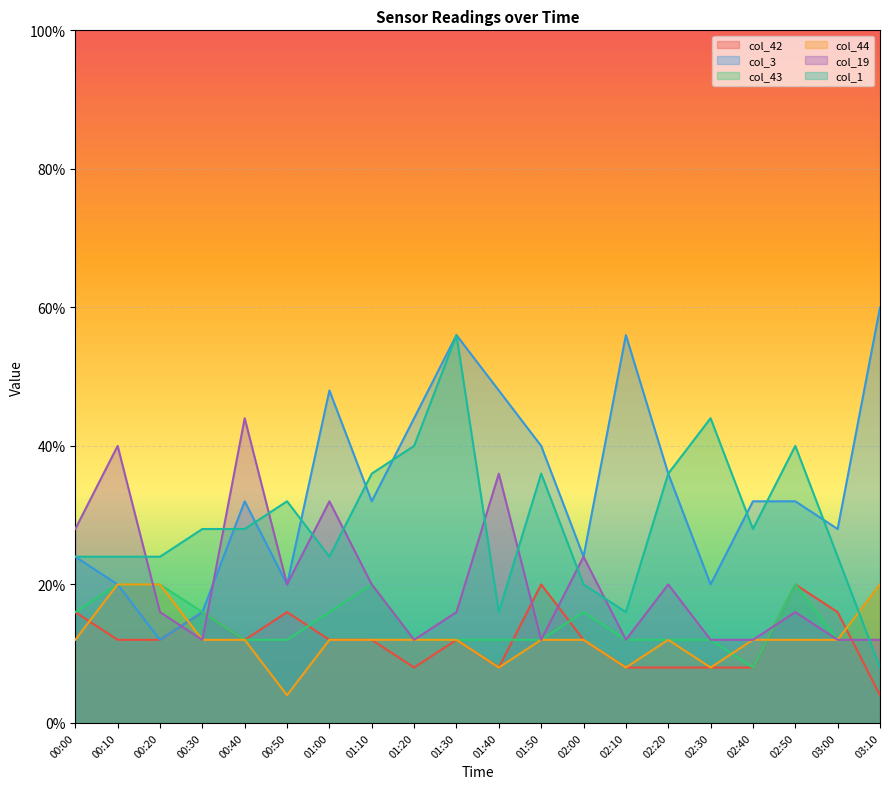

After their last crossing, which series has the higher values: col_1 or col_19?

col_19